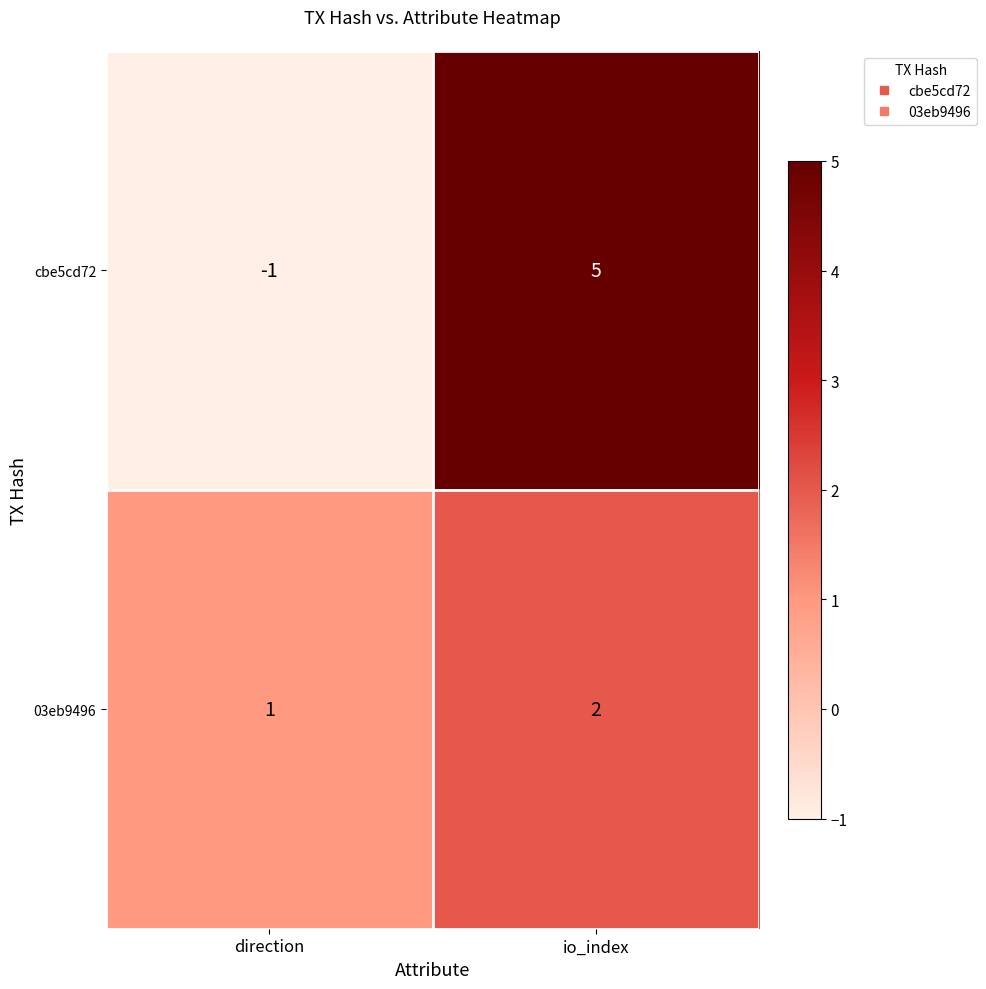

What is the spread (max minus min) of values at io_index?

3